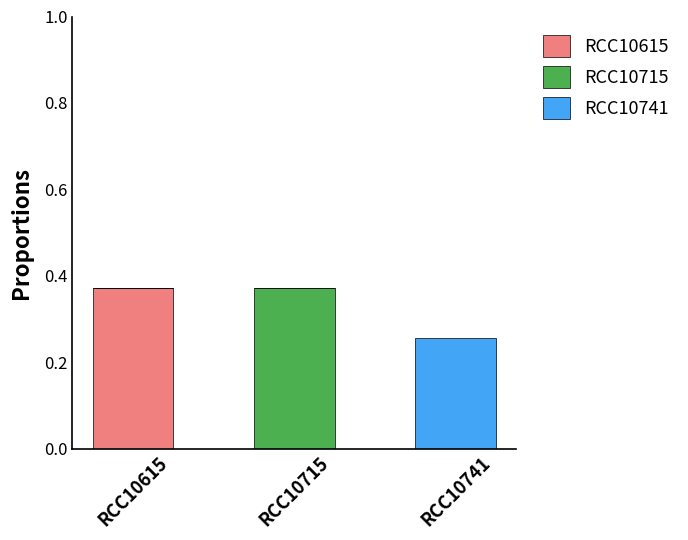

Which category has the highest value in the RCC10615 series?

RCC10615